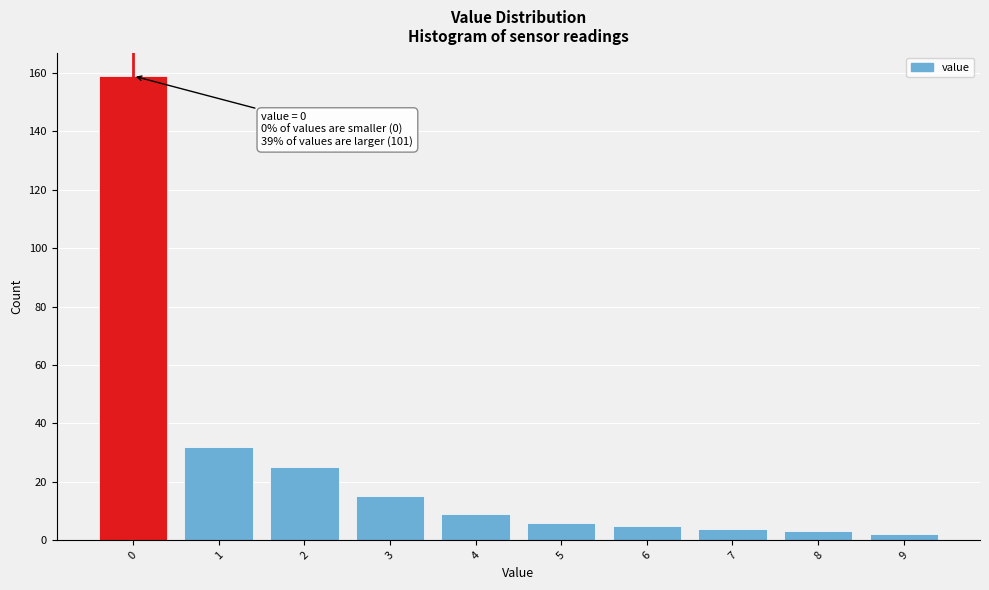

Over which range of the x-axis is the bar tallest?

-0.5 to 0.5